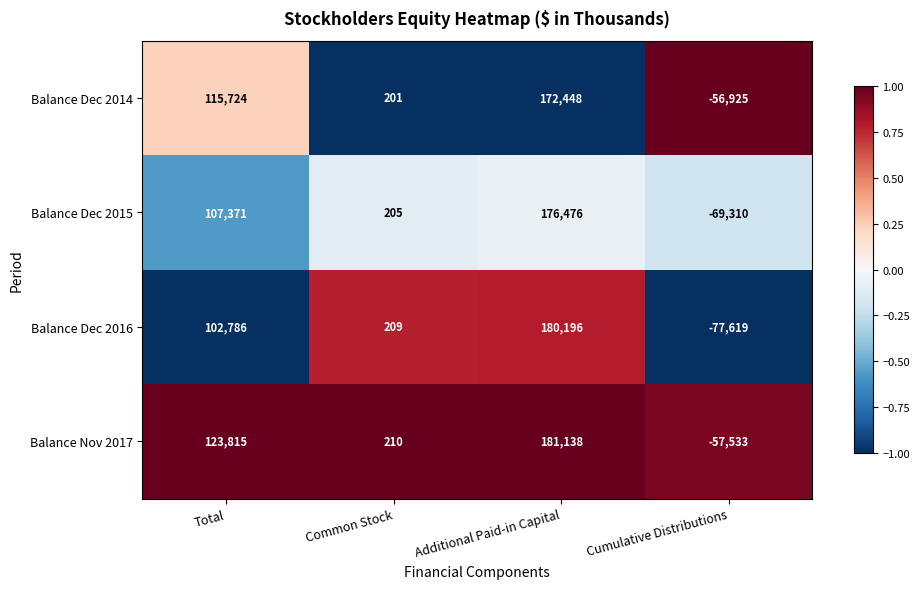

Reading right to left, list all the values displayed in this chart.

Balance Dec 2014: -56925	172448	201	115724
Balance Dec 2015: -69310	176476	205	107371
Balance Dec 2016: -77619	180196	209	102786
Balance Nov 2017: -57533	181138	210	123815